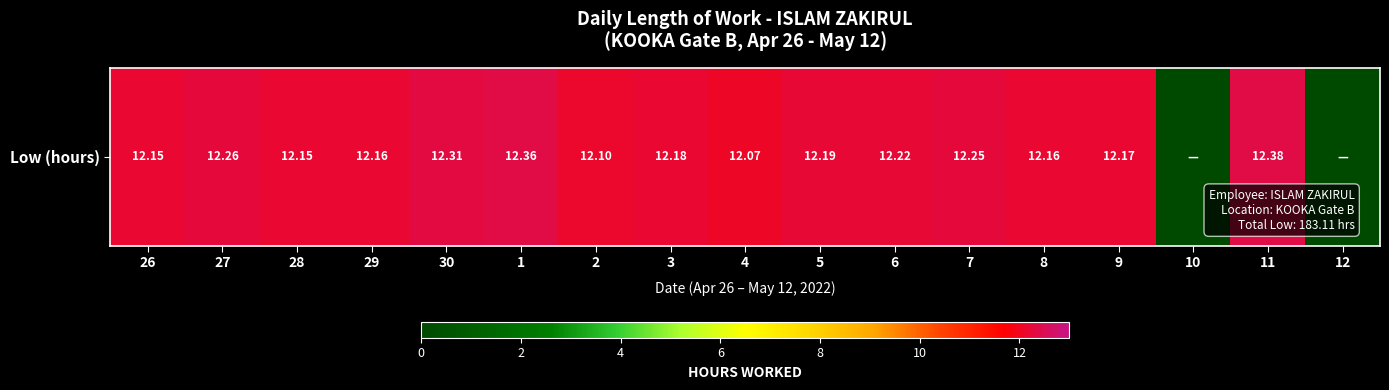

List the labels in order of value, largest first.

11, 1, 30, 27, 7, 6, 5, 3, 9, 29, 8, 26, 28, 2, 4, 10, 12